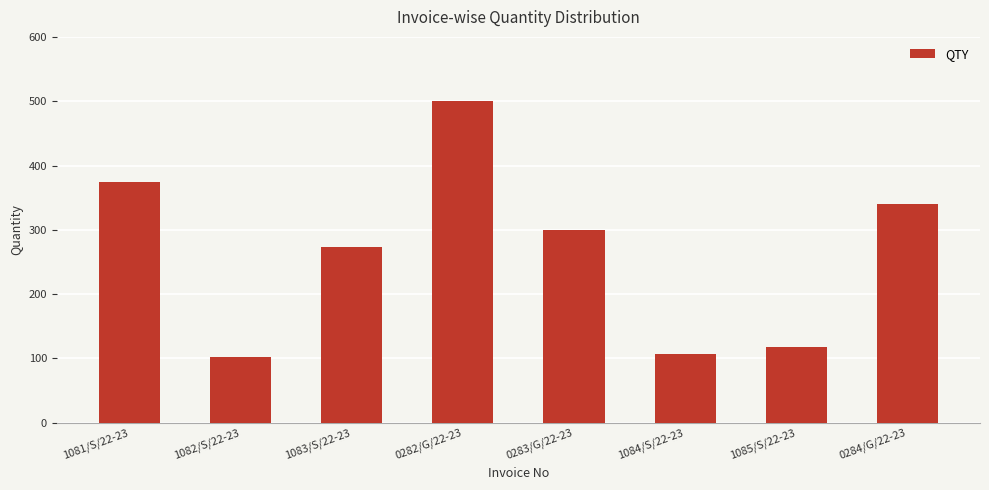

What is the difference between the values at 0283/G/22-23 and 0284/G/22-23?

40